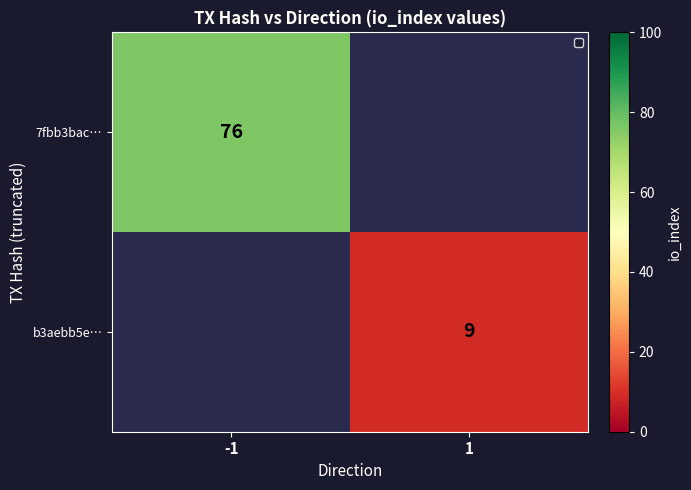

Which category has the lowest value across all series?

1